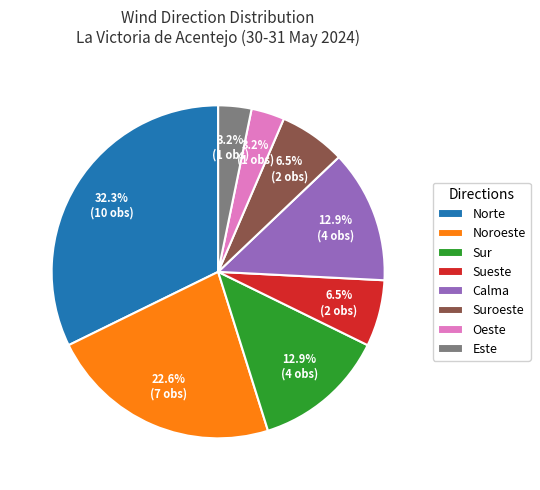

What portion of the pie excludes Suroeste?

93.5%